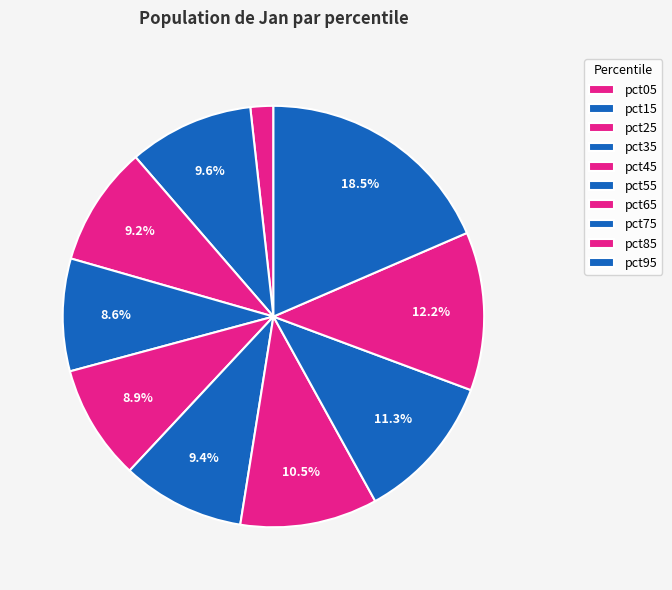

The pct35 slice represents 9% of the pie. True or false?

True